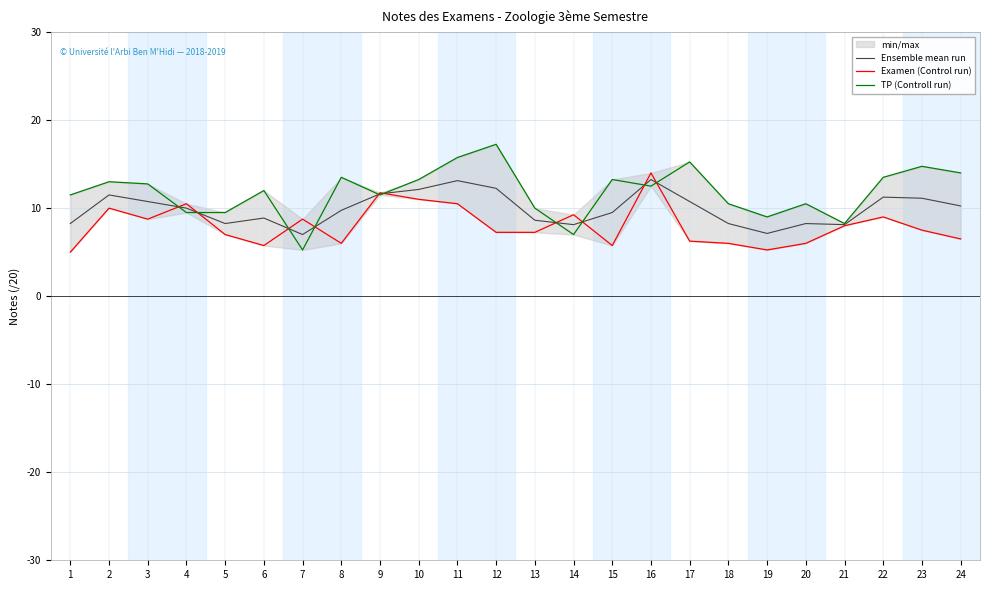

Reading left to right, list all the values displayed in this chart.

Ensemble mean run: 8.2	11.5	10.8	10.0	8.2	8.9	7.0	9.8	11.6	12.1	13.1	12.2	8.6	8.1	9.5	13.2	10.8	8.2	7.1	8.2	8.1	11.2	11.1	10.2
Examen (Control run): 5.0	10.0	8.8	10.5	7.0	5.8	8.8	6.0	11.8	11.0	10.5	7.2	7.2	9.2	5.8	14.0	6.2	6.0	5.2	6.0	8.0	9.0	7.5	6.5
TP (Controll run): 11.5	13.0	12.8	9.5	9.5	12.0	5.2	13.5	11.5	13.2	15.8	17.2	10.0	7.0	13.2	12.5	15.2	10.5	9.0	10.5	8.2	13.5	14.8	14.0